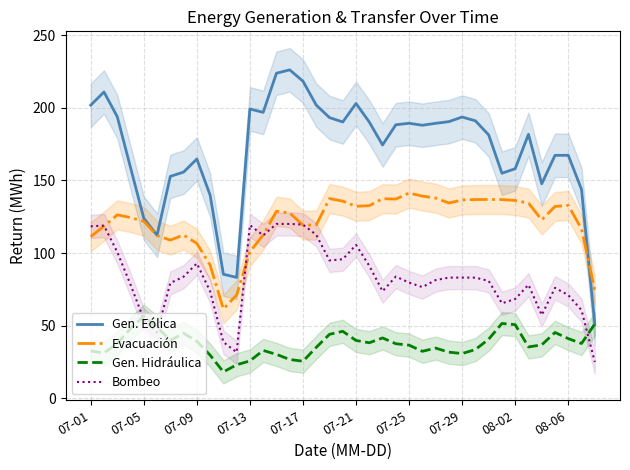

True or false: Bombeo has a value of 105.6 at 07-21.

True